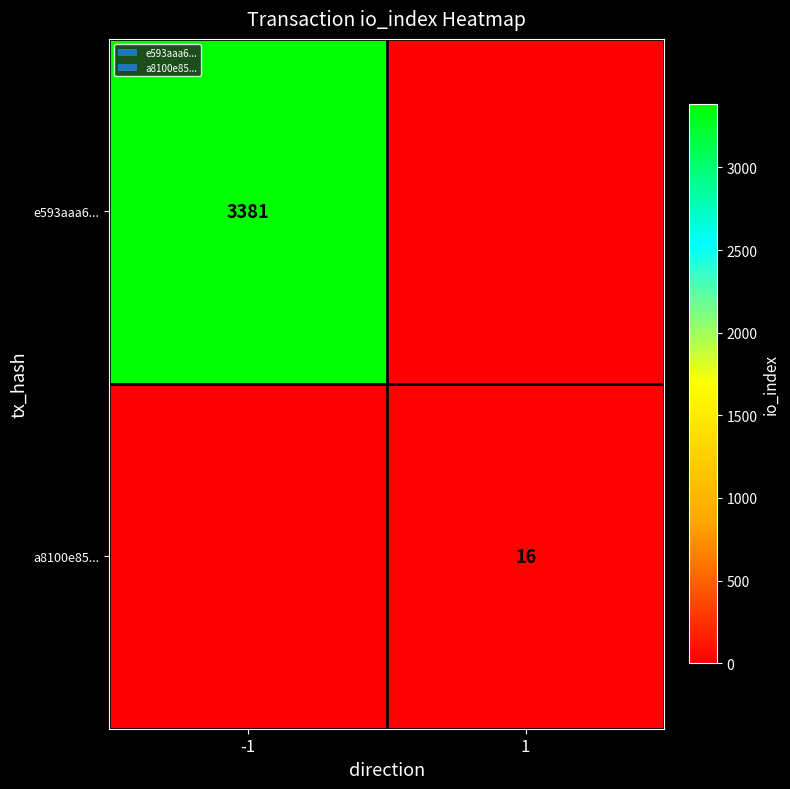

Rank the categories by a8100e85... value from highest to lowest.

-1, 1